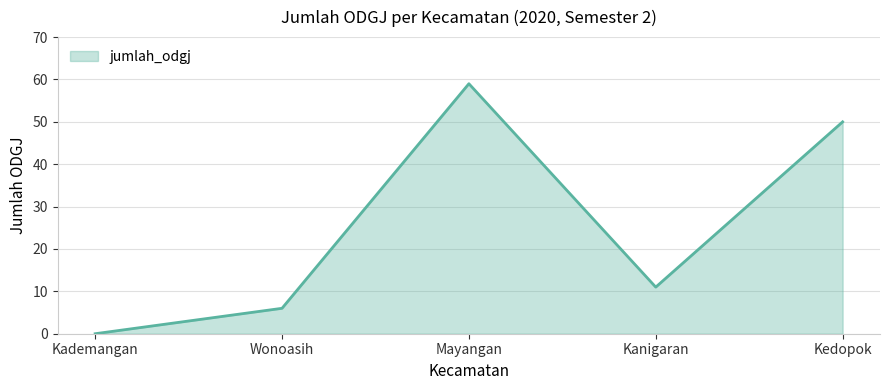

What is the change in value from Kanigaran to Kedopok?

+39